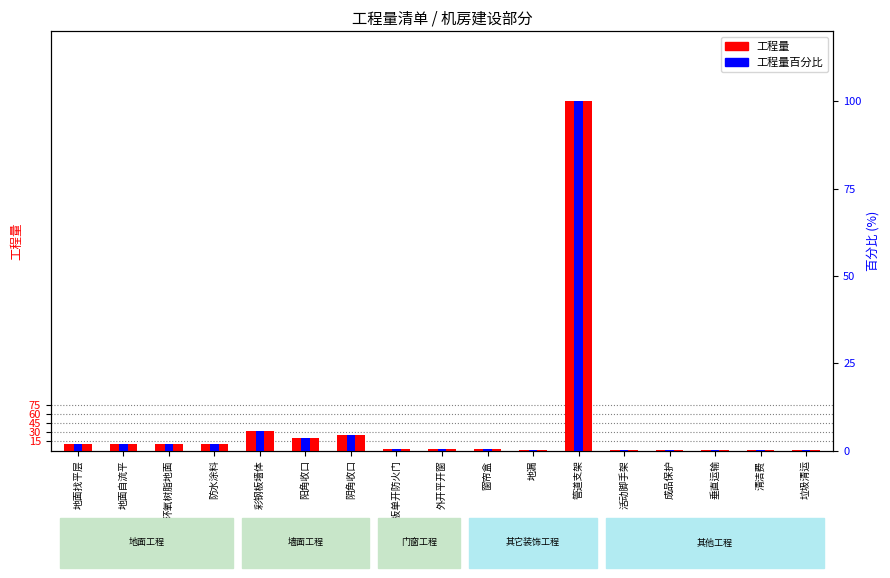

How many bars are there in each group?

2